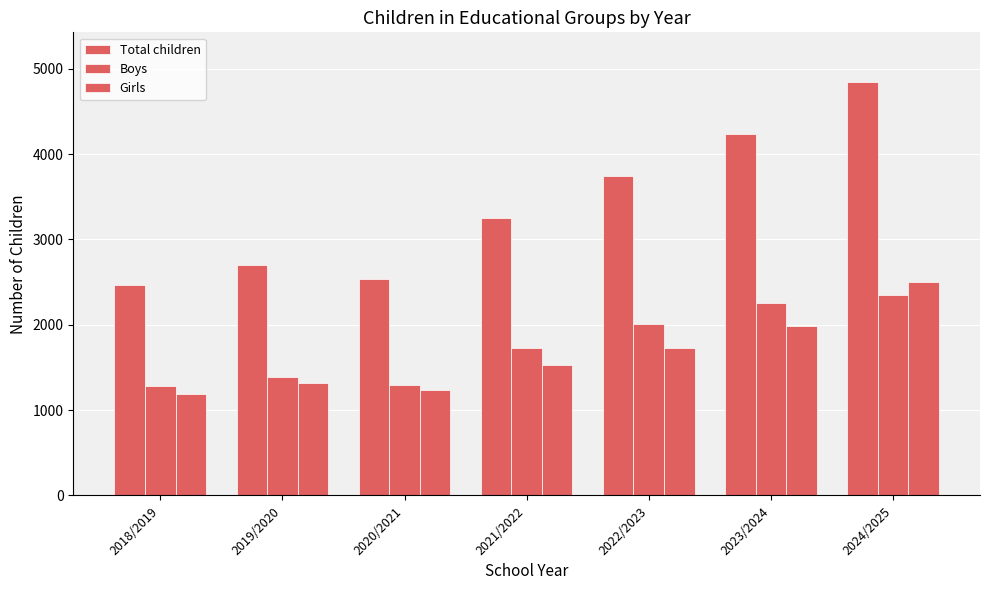

Is it true that Total children equals 1353 at 2020/2021?

False